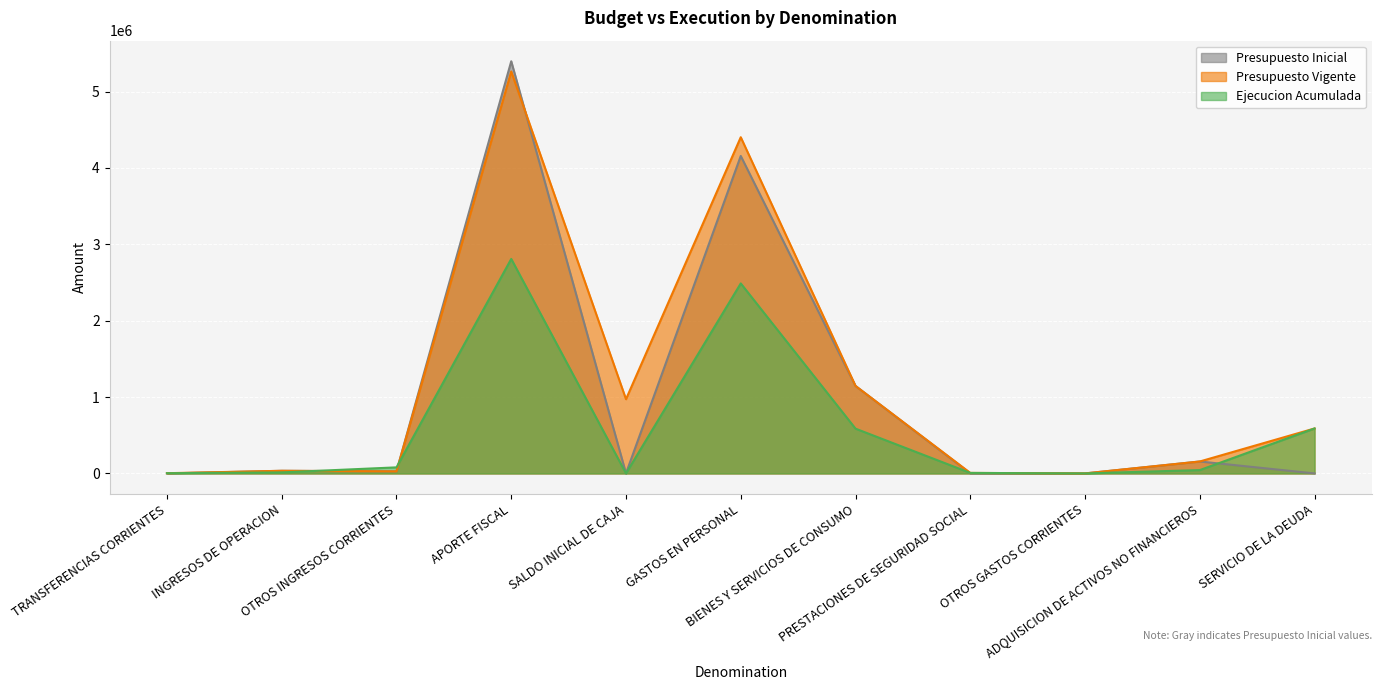

At which label does Presupuesto Inicial first exceed 26558?

INGRESOS DE OPERACION